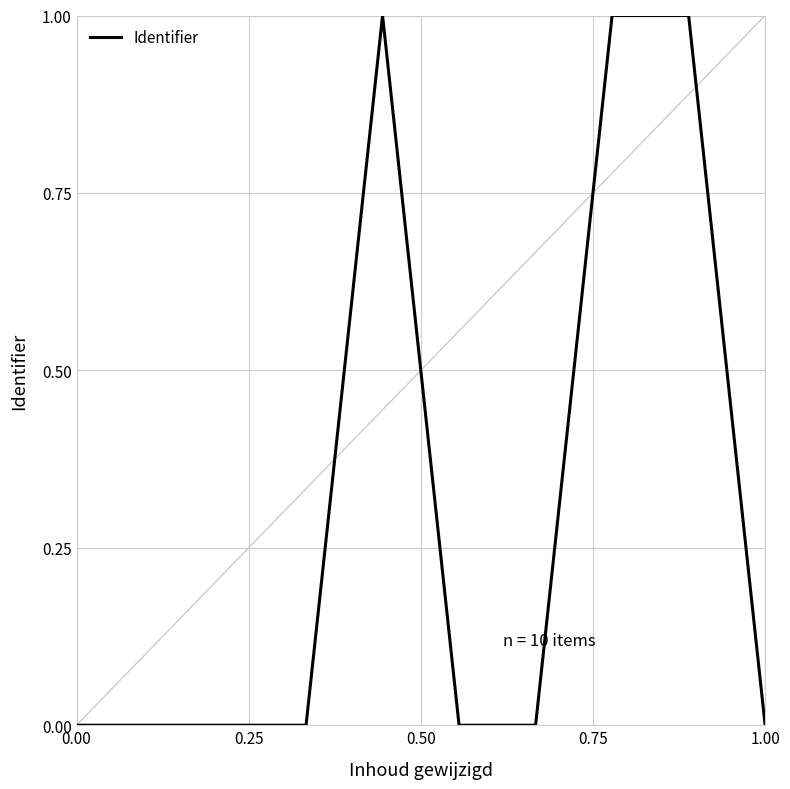

What is the maximum value shown in the chart?

1.0